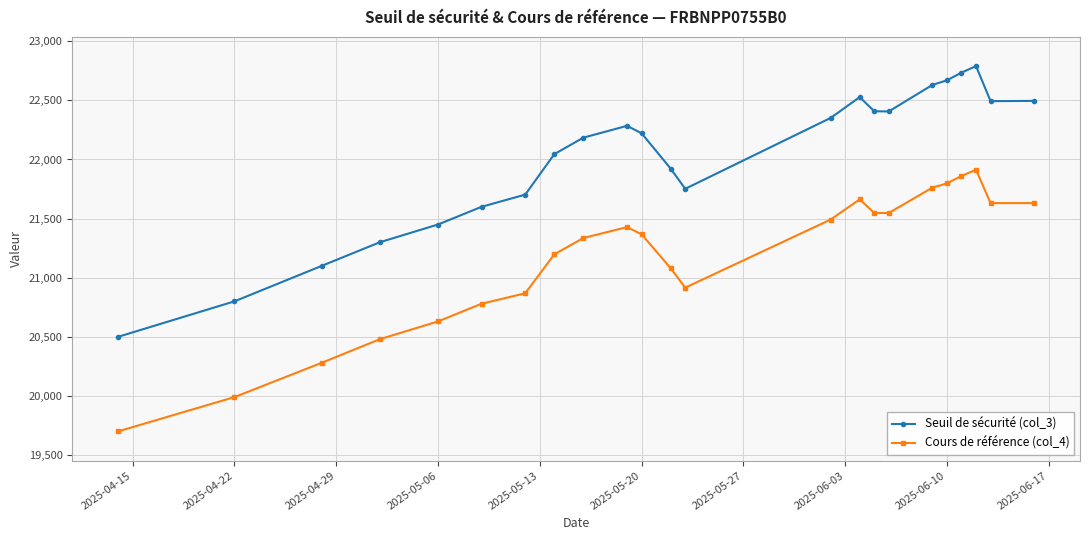

Which series has the largest range (max minus min)?

Seuil de sécurité (col_3)